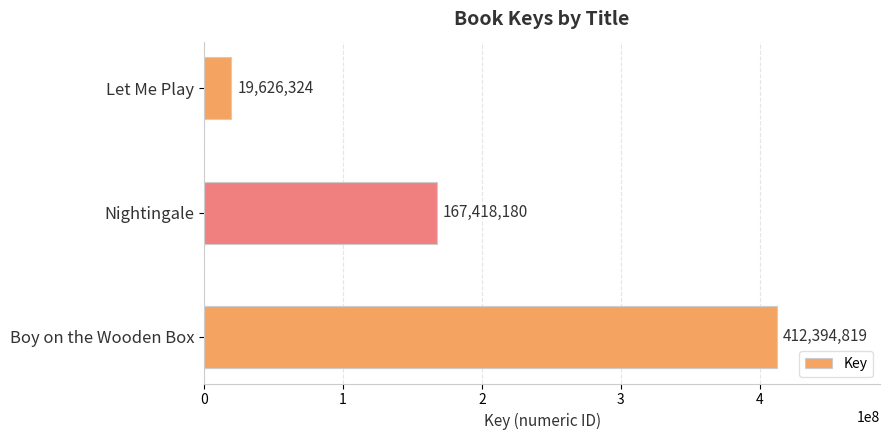

What is the average value?

199813108